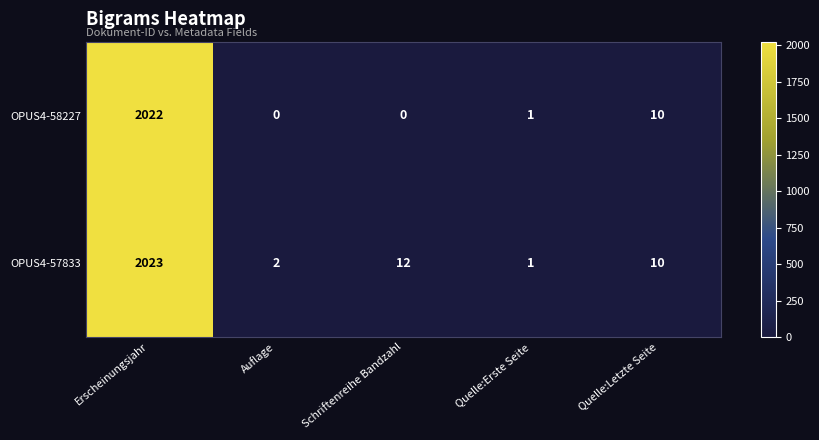

What is the total value across all series at Erscheinungsjahr?

4045